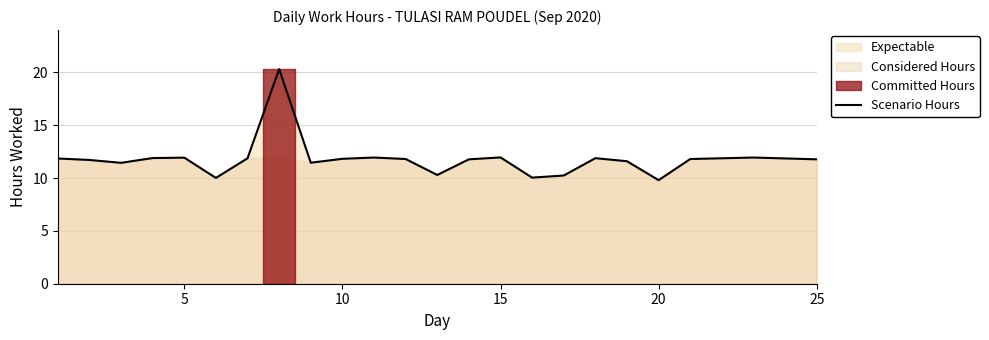

The value of Scenario Hours at 10 is 11.8. True or false?

True